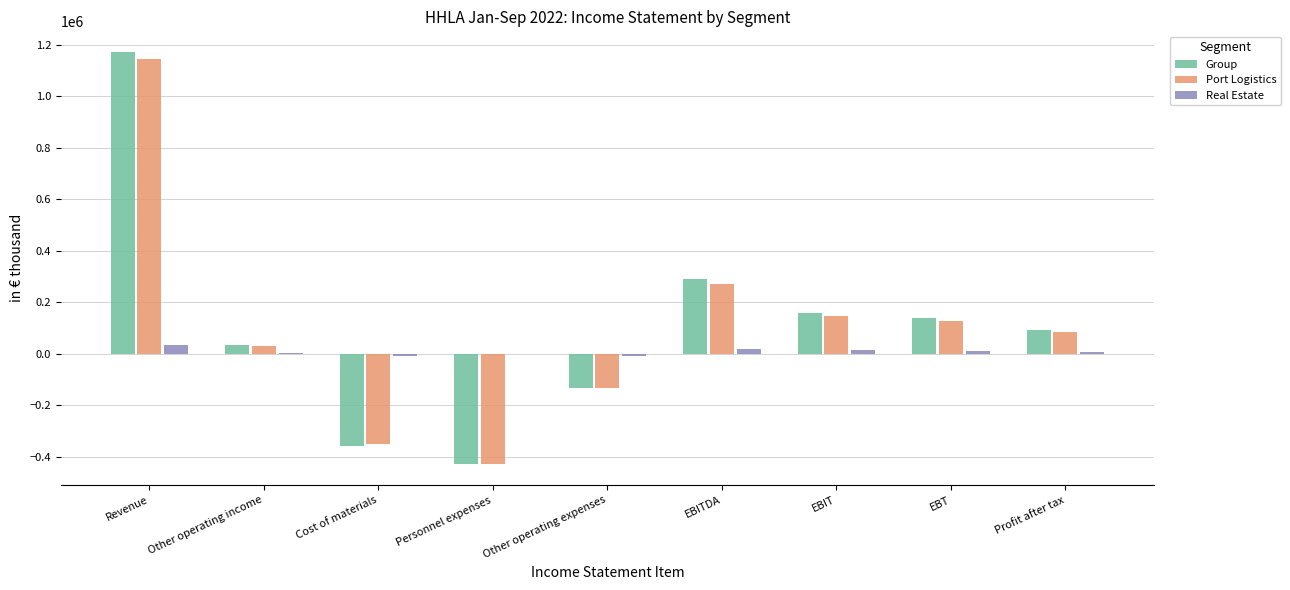

At which label does Port Logistics reach its peak?

Revenue